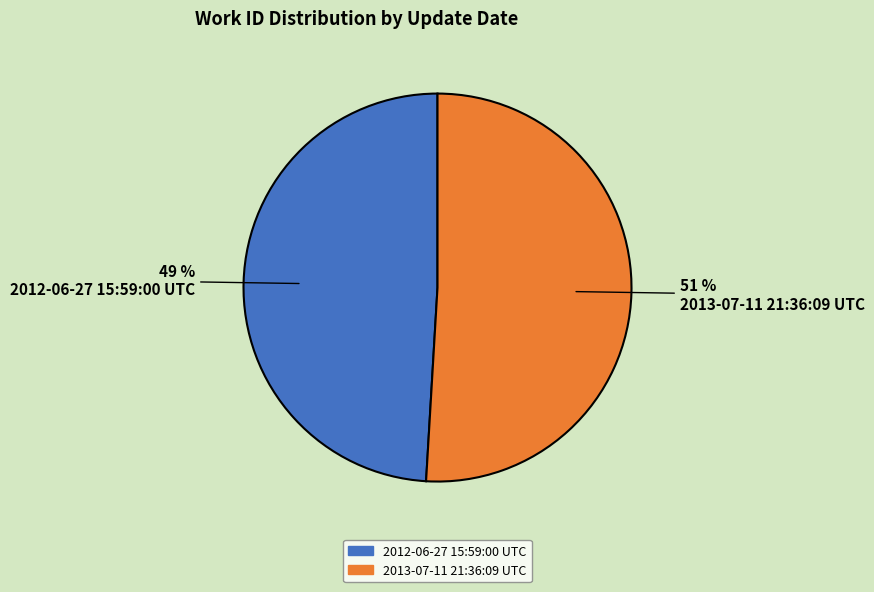

Approximately how many times larger is the value at 2012-06-27 15:59:00 UTC compared to 2013-07-11 21:36:09 UTC?

1.0